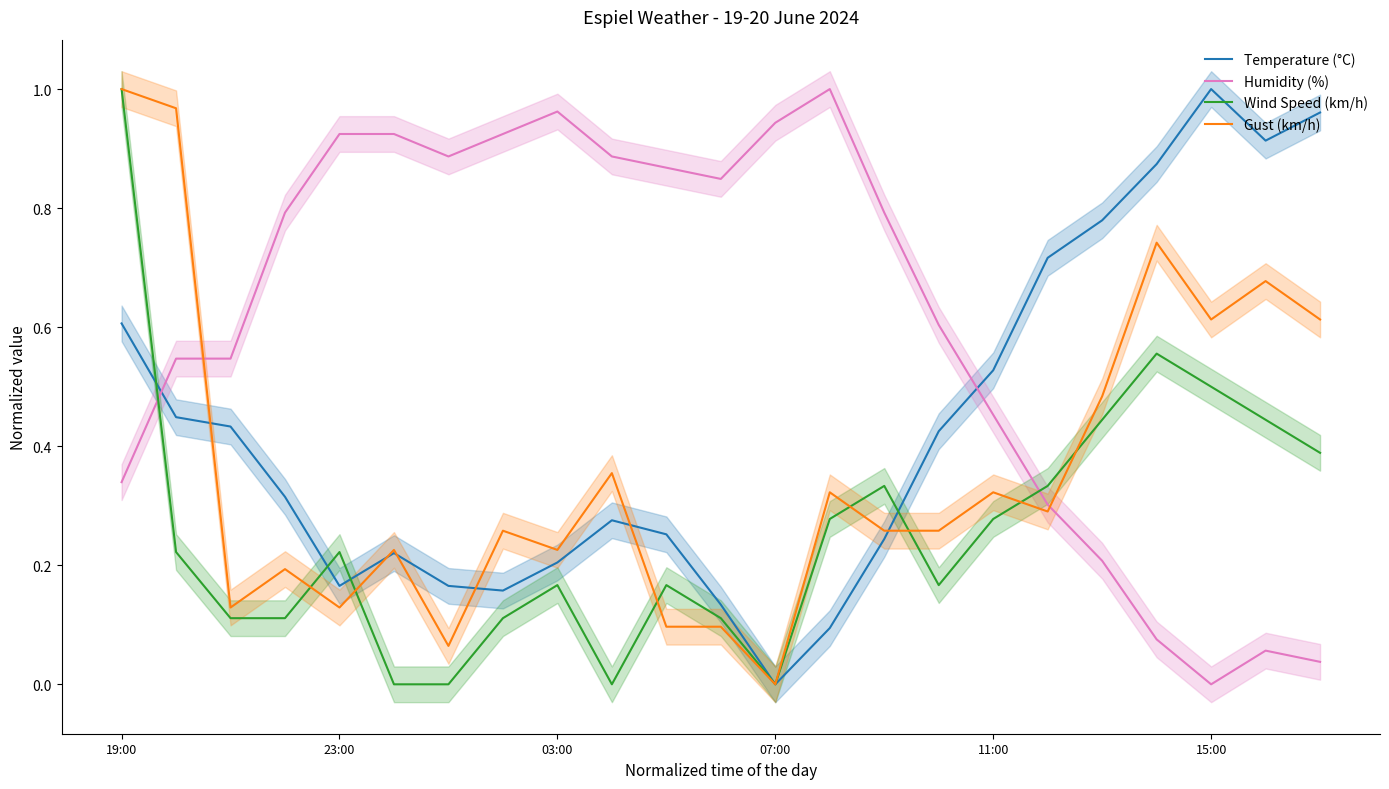

Is it true that Humidity (%) equals 0.5 at 03:00?

False